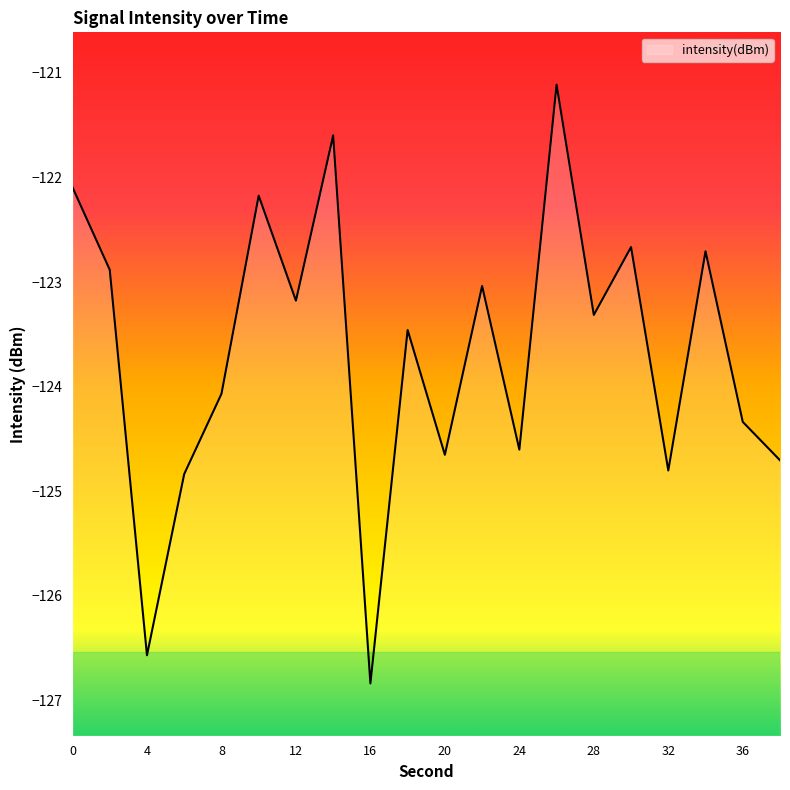

Does the chart have visible grid lines?

No